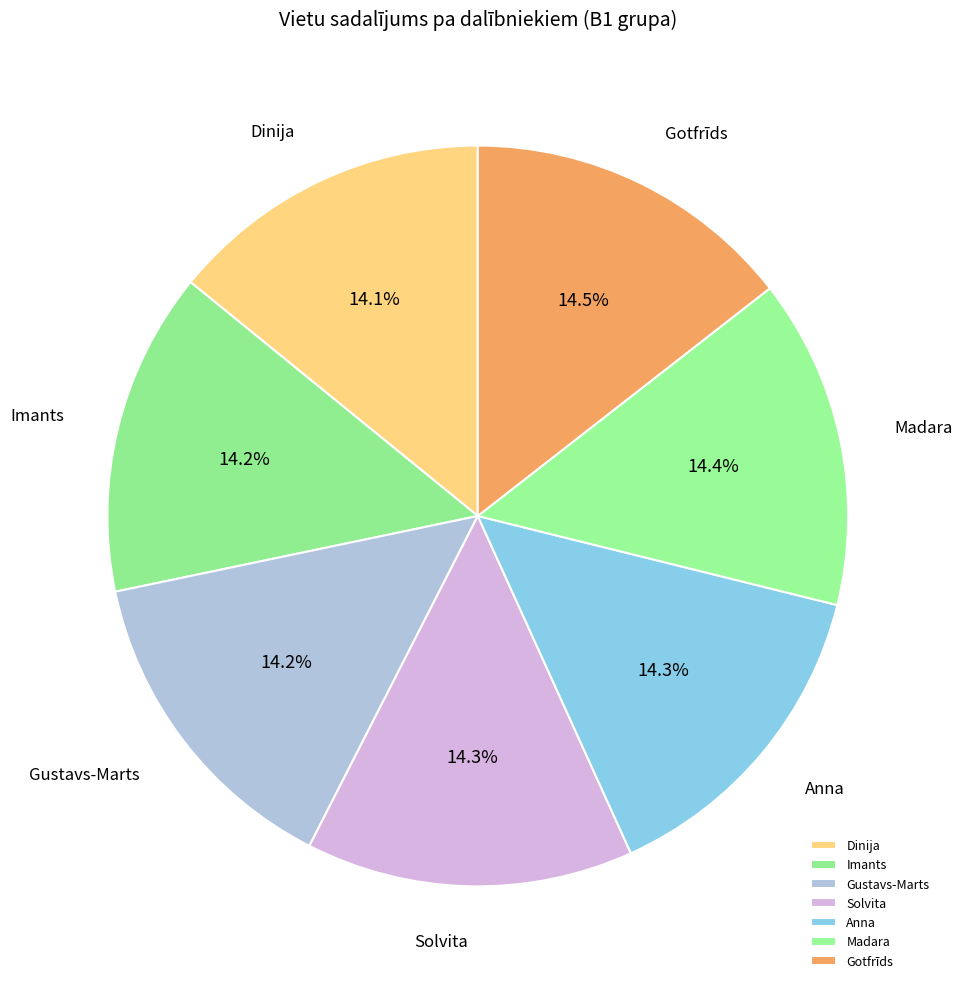

Approximately how many times larger is the value at Gustavs-Marts compared to Anna?

1.0